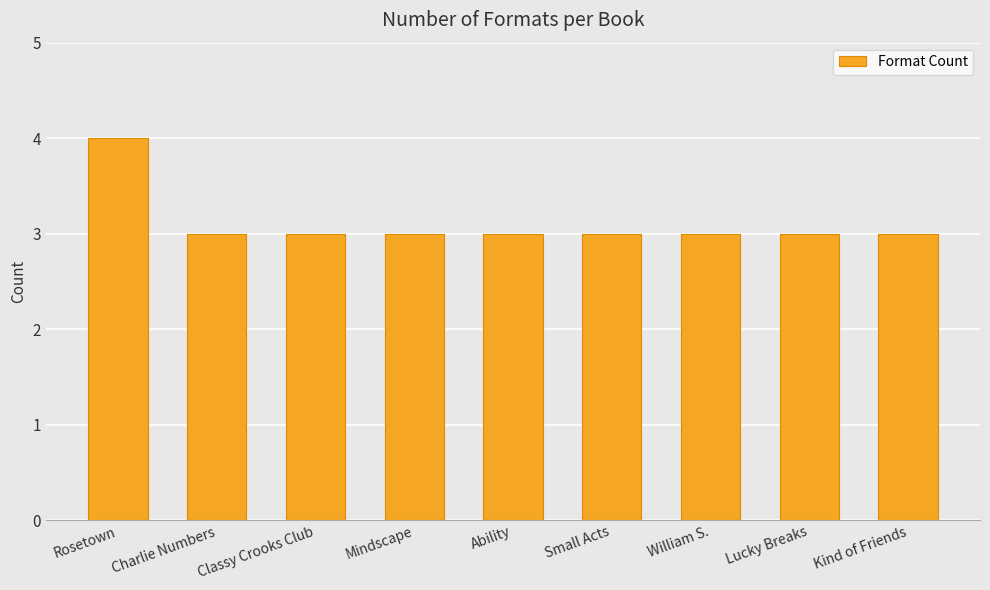

Reading right to left, transcribe all the data shown in this chart.

Kind of Friends=3	Lucky Breaks=3	William S.=3	Small Acts=3	Ability=3	Mindscape=3	Classy Crooks Club=3	Charlie Numbers=3	Rosetown=4